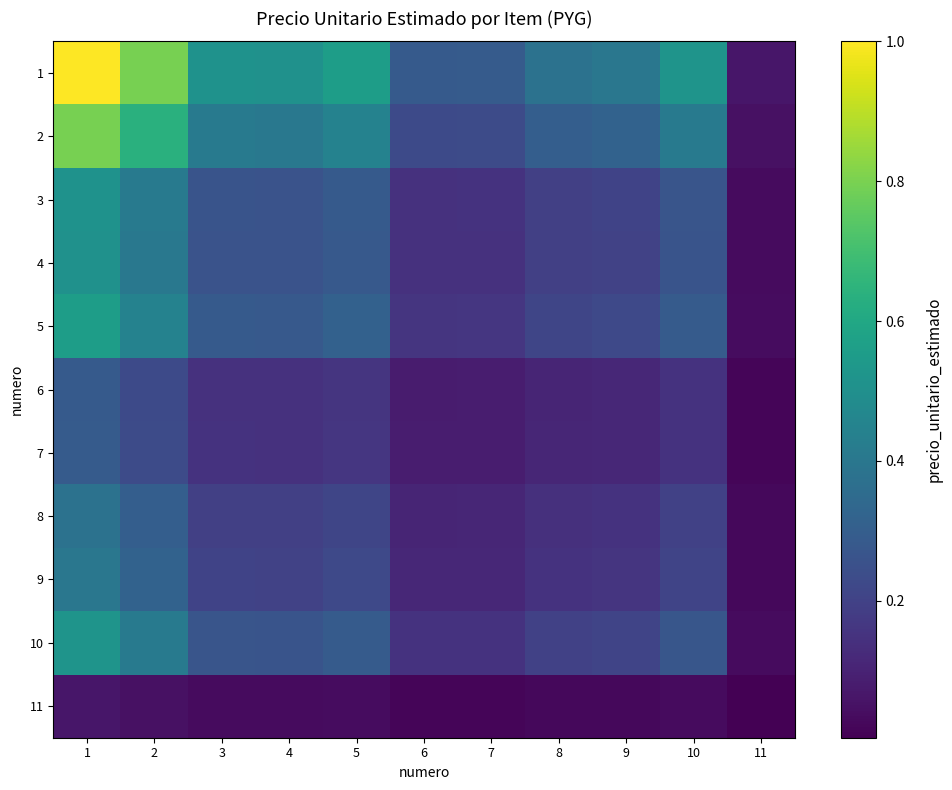

Reading left to right, list all the values displayed in this chart.

1: 1=1.0	2=0.8	3=0.5	4=0.5	5=0.6	6=0.3	7=0.3	8=0.4	9=0.4	10=0.5	11=0.1
2: 1=0.8	2=0.6	3=0.4	4=0.4	5=0.4	6=0.2	7=0.2	8=0.3	9=0.3	10=0.4	11=0.1
3: 1=0.5	2=0.4	3=0.3	4=0.3	5=0.3	6=0.1	7=0.1	8=0.2	9=0.2	10=0.3	11=0.0
4: 1=0.5	2=0.4	3=0.3	4=0.3	5=0.3	6=0.1	7=0.1	8=0.2	9=0.2	10=0.3	11=0.0
5: 1=0.6	2=0.4	3=0.3	4=0.3	5=0.3	6=0.2	7=0.2	8=0.2	9=0.2	10=0.3	11=0.0
6: 1=0.3	2=0.2	3=0.1	4=0.1	5=0.2	6=0.1	7=0.1	8=0.1	9=0.1	10=0.1	11=0.0
7: 1=0.3	2=0.2	3=0.1	4=0.1	5=0.2	6=0.1	7=0.1	8=0.1	9=0.1	10=0.2	11=0.0
8: 1=0.4	2=0.3	3=0.2	4=0.2	5=0.2	6=0.1	7=0.1	8=0.1	9=0.2	10=0.2	11=0.0
9: 1=0.4	2=0.3	3=0.2	4=0.2	5=0.2	6=0.1	7=0.1	8=0.2	9=0.2	10=0.2	11=0.0
10: 1=0.5	2=0.4	3=0.3	4=0.3	5=0.3	6=0.1	7=0.2	8=0.2	9=0.2	10=0.3	11=0.0
11: 1=0.1	2=0.1	3=0.0	4=0.0	5=0.0	6=0.0	7=0.0	8=0.0	9=0.0	10=0.0	11=0.0